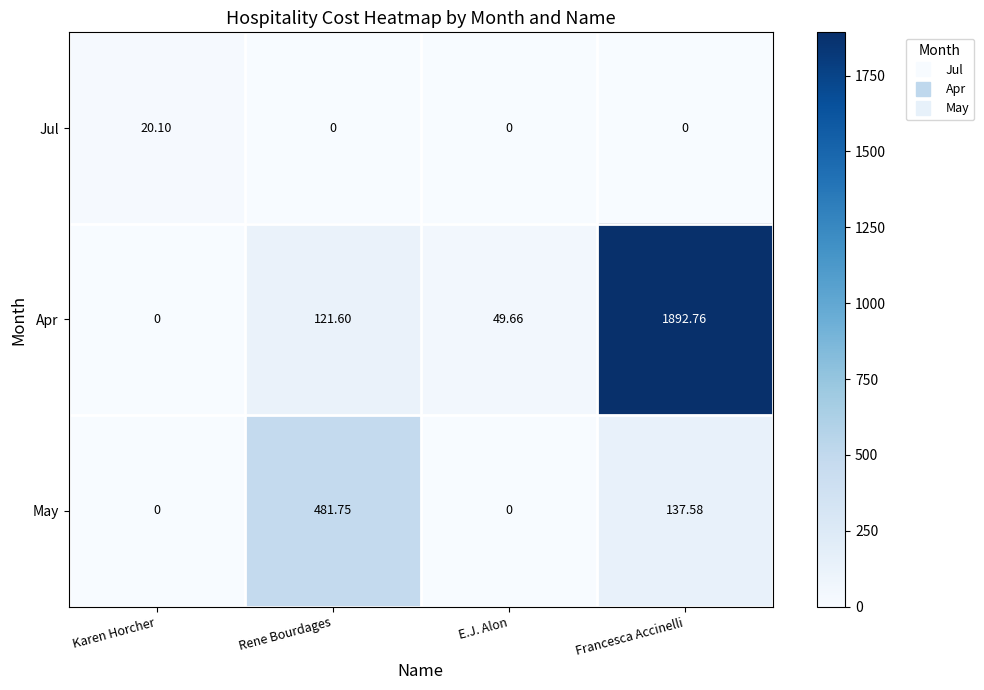

Which label corresponds to the largest value in the chart?

Francesca Accinelli